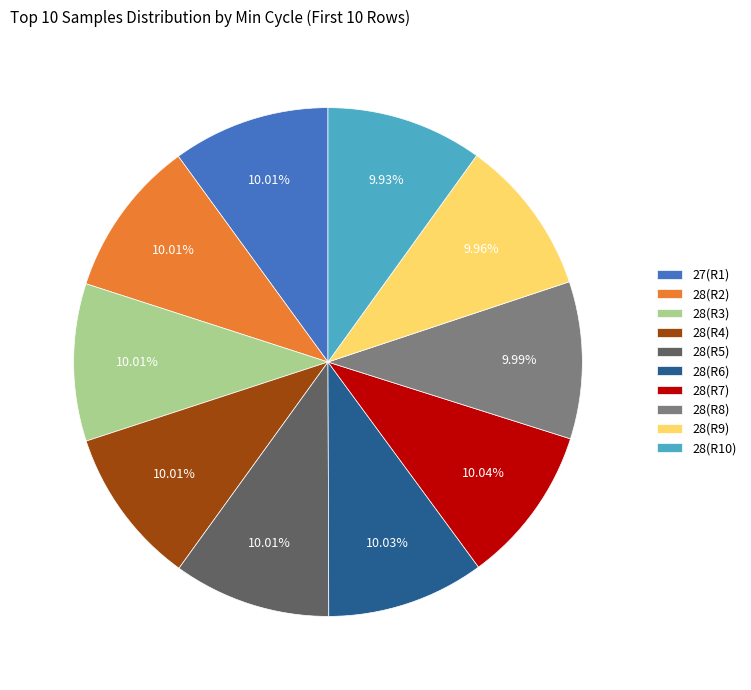

Do 28(R3) and 28(R2) together represent more than half of the pie?

No